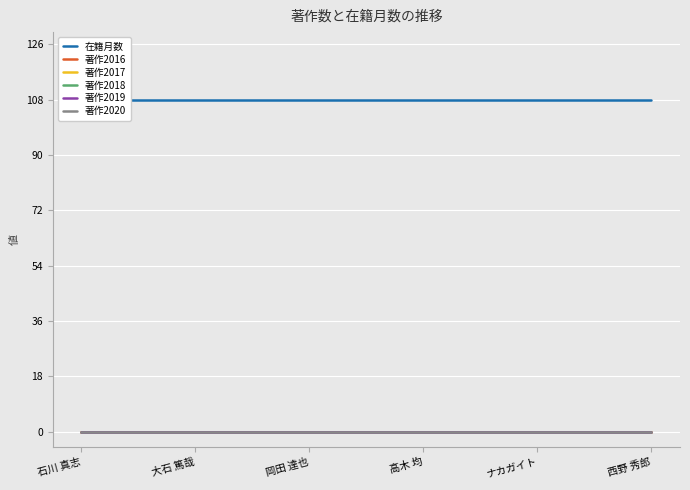

Reading left to right, what are all the values shown in this chart?

在籍月数: 108	108	108	108	108	108
著作2016: 0	0	0	0	0	0
著作2017: 0	0	0	0	0	0
著作2018: 0	0	0	0	0	0
著作2019: 0	0	0	0	0	0
著作2020: 0	0	0	0	0	0